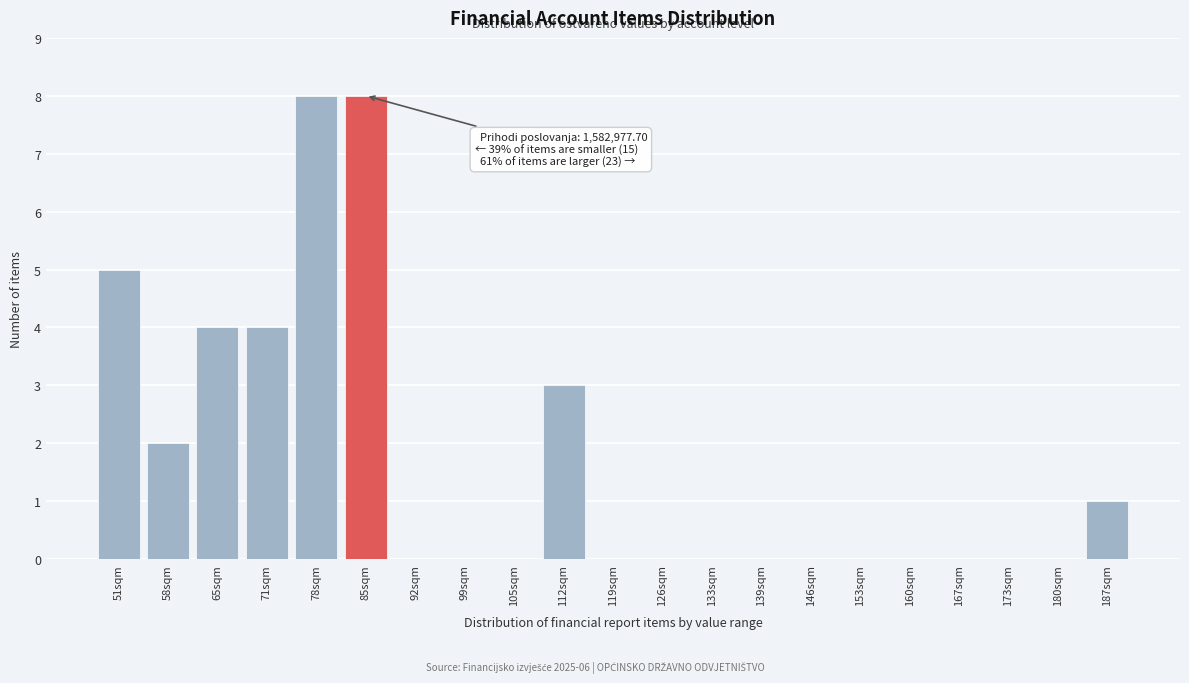

Reading right to left, extract all data points from this chart.

187sqm=1	180sqm=0	173sqm=0	167sqm=0	160sqm=0	153sqm=0	146sqm=0	139sqm=0	133sqm=0	126sqm=0	119sqm=0	112sqm=3	105sqm=0	99sqm=0	92sqm=0	85sqm=8	78sqm=8	71sqm=4	65sqm=4	58sqm=2	51sqm=5